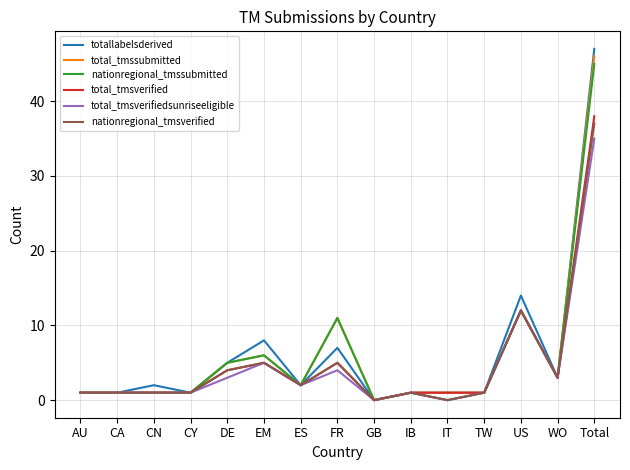

What is the difference between the second highest and minimum values in the total_tmsverified series?

12